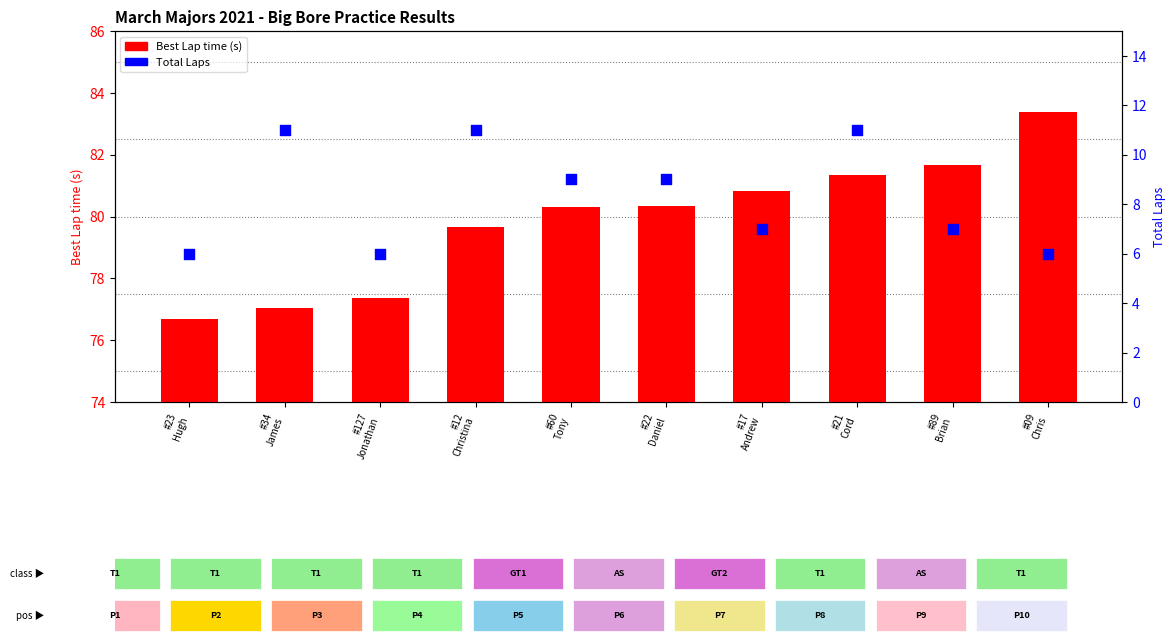

Which series has the largest total across all categories?

Best Lap time (s)